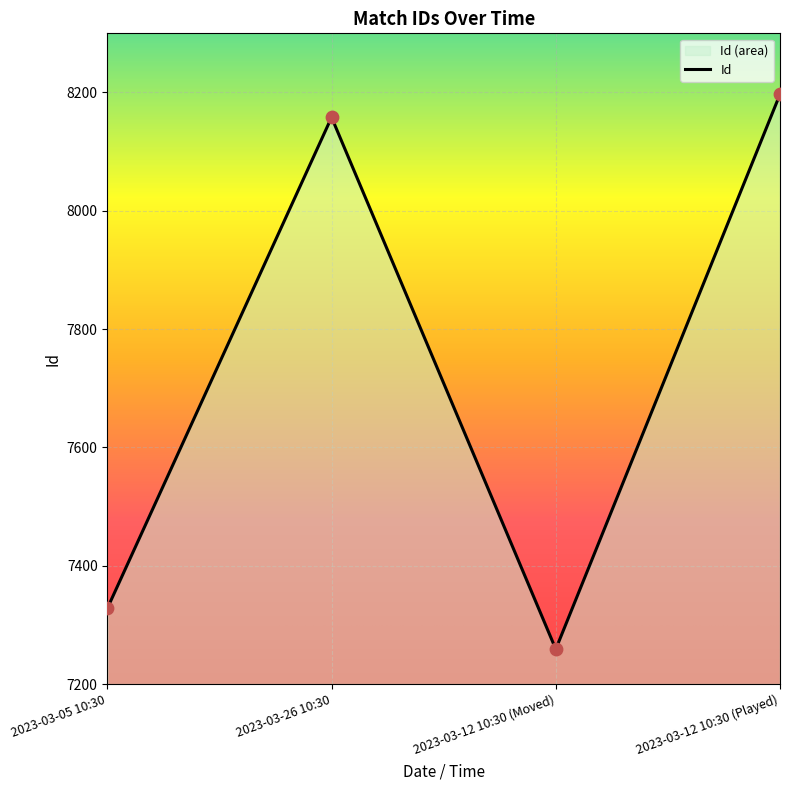

Between 2023-03-12 10:30 (Played) and 2023-03-05 10:30, which is larger?

2023-03-12 10:30 (Played)